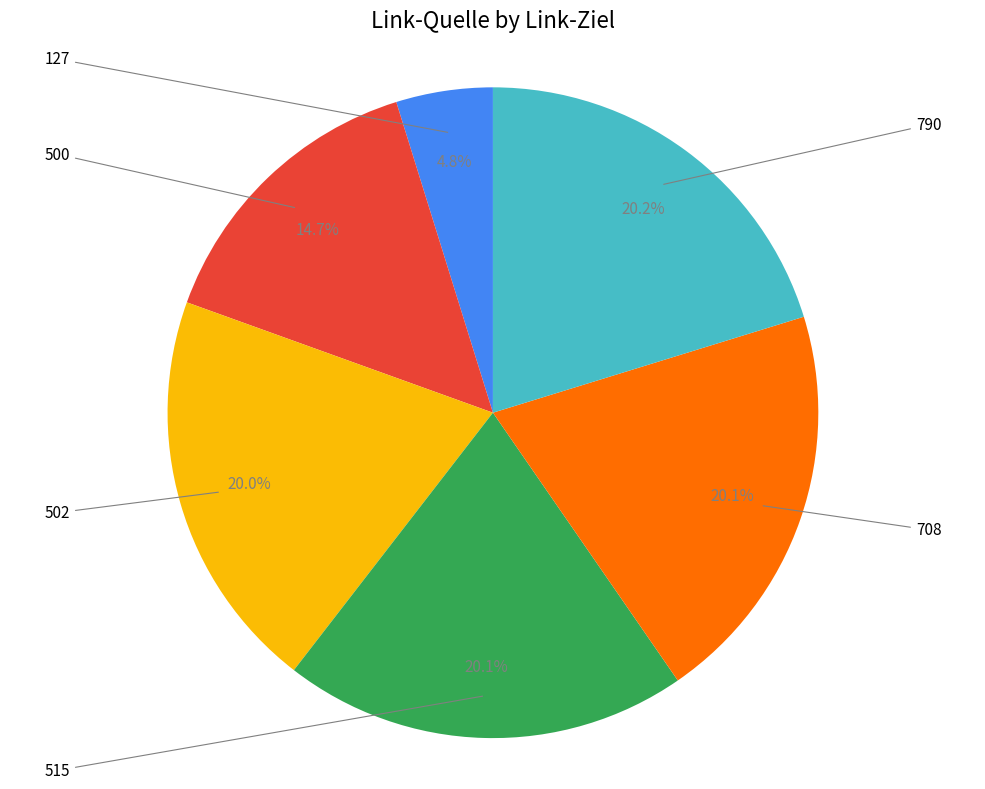

Does any single category account for the majority?

No